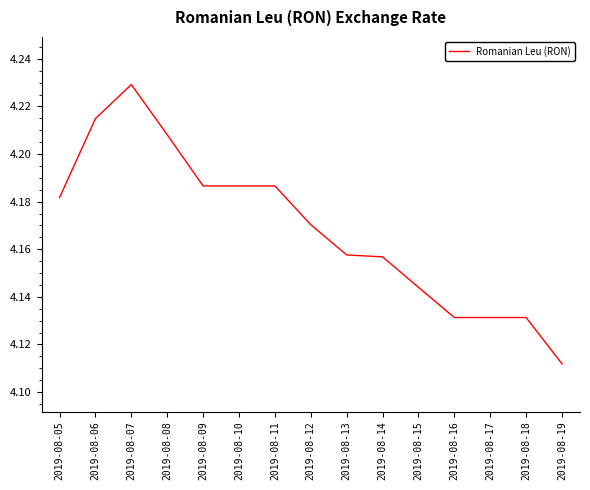

The chart shows a value of 1.1 at 2019-08-11. True or false?

False